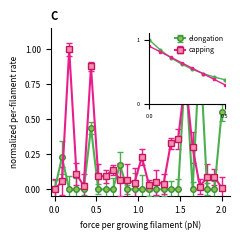

What is the greatest value displayed?

1.0